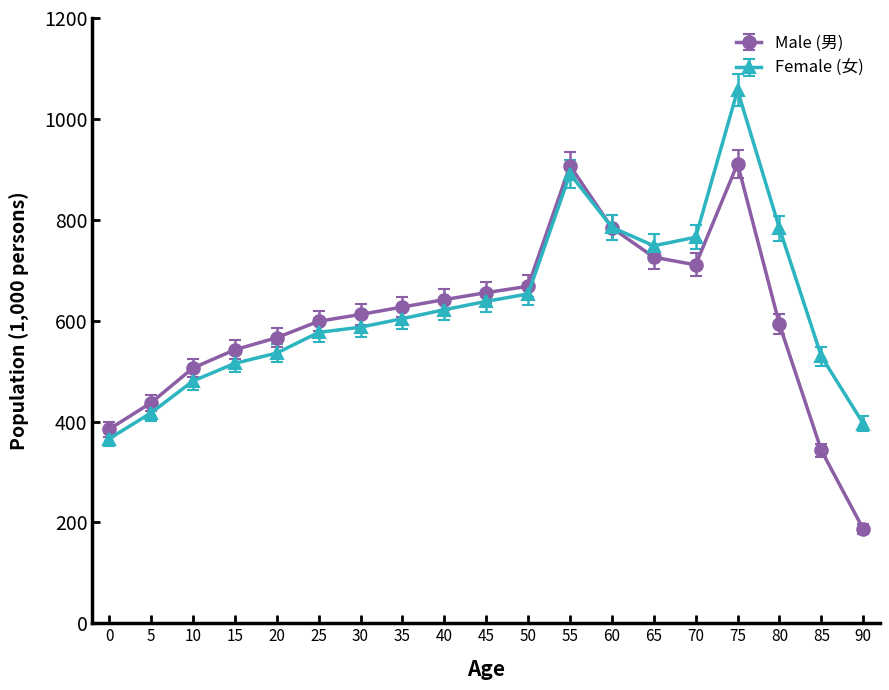

At 85, list the series in order from largest to smallest.

Female (女), Male (男)